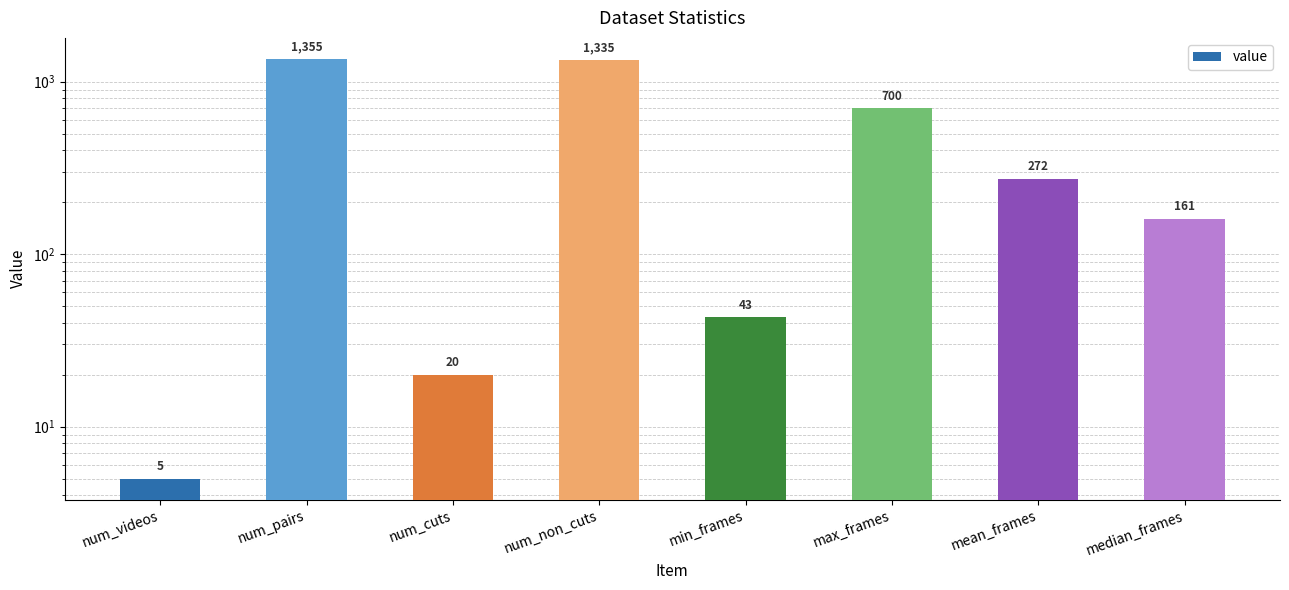

Reading right to left, list all the values displayed in this chart.

161	272	700	43	1335	20	1355	5